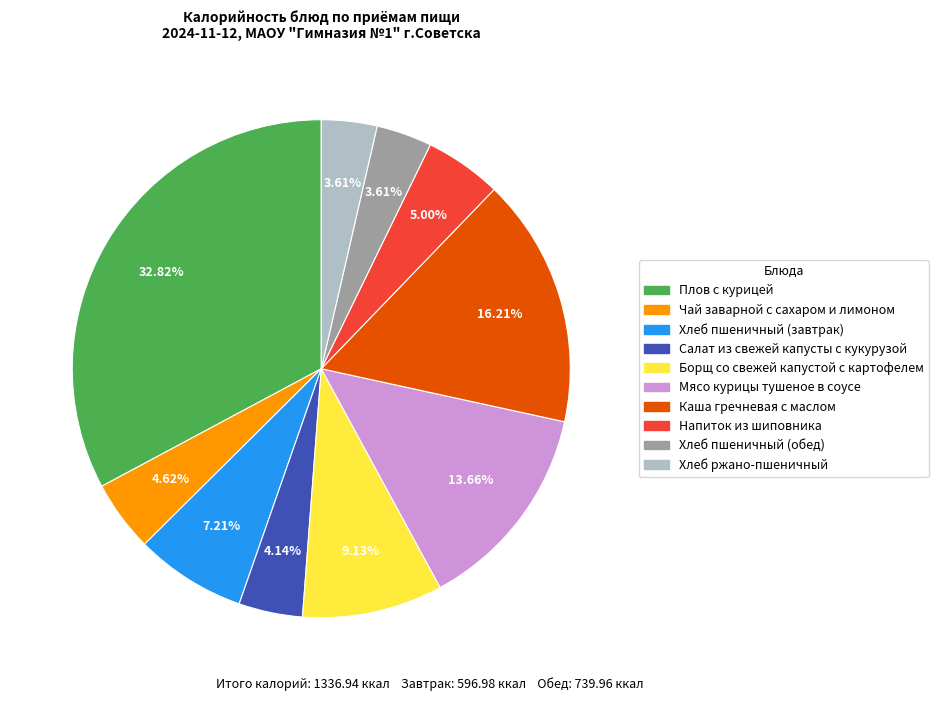

Is Плов с курицей the majority of the pie?

No